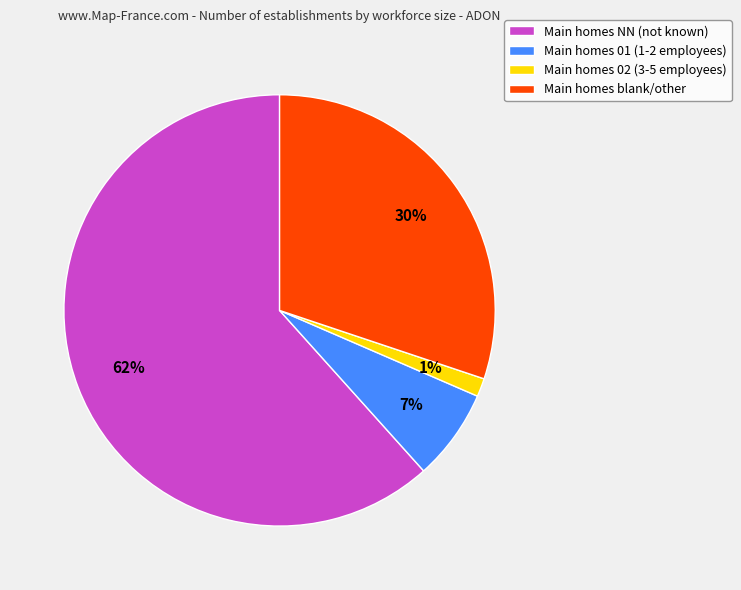

Between Main homes 01 (1-2 employees) and Main homes NN (not known), which is larger?

Main homes NN (not known)